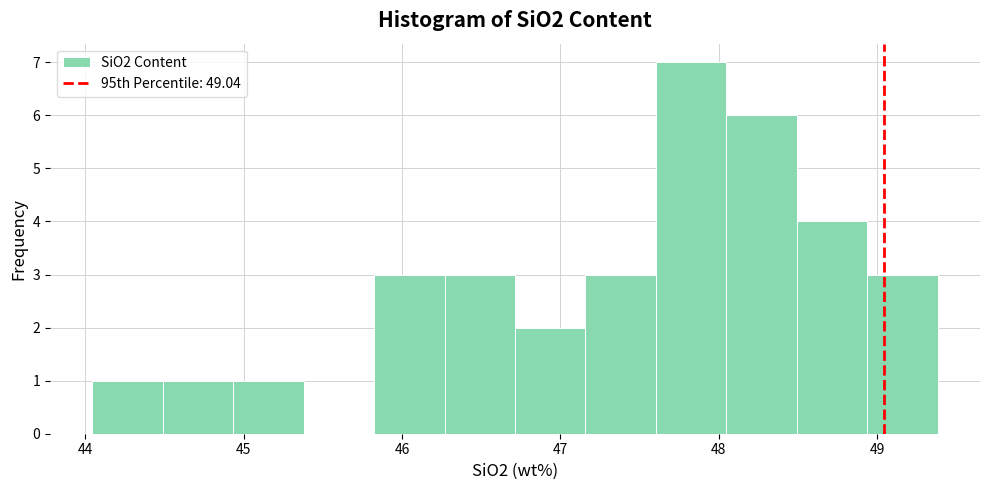

Reading left to right, transcribe this chart: for each bar, give the range it covers on the x-axis and its height. Neither the bar edges nor the heights are printed on the chart, so give them approximately, as read against the axes.

44.0 to 44.5: 1
44.5 to 44.9: 1
44.9 to 45.4: 1
45.4 to 45.8: 0
45.8 to 46.3: 3
46.3 to 46.7: 3
46.7 to 47.2: 2
47.2 to 47.6: 3
47.6 to 48.0: 7
48.0 to 48.5: 6
48.5 to 48.9: 4
48.9 to 49.4: 3